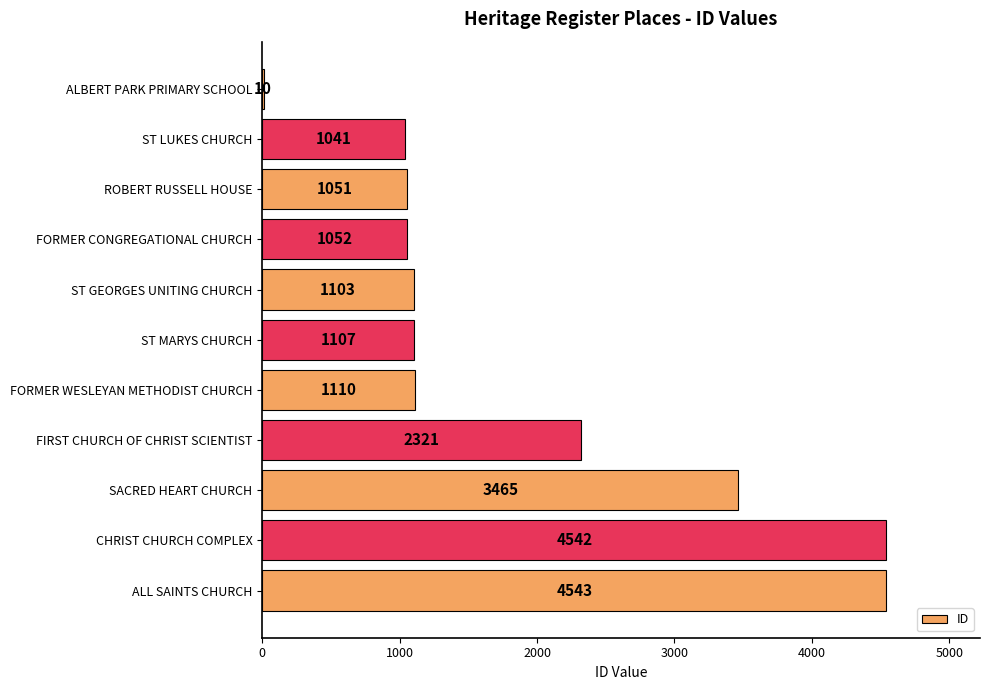

What is the greatest value displayed?

4543